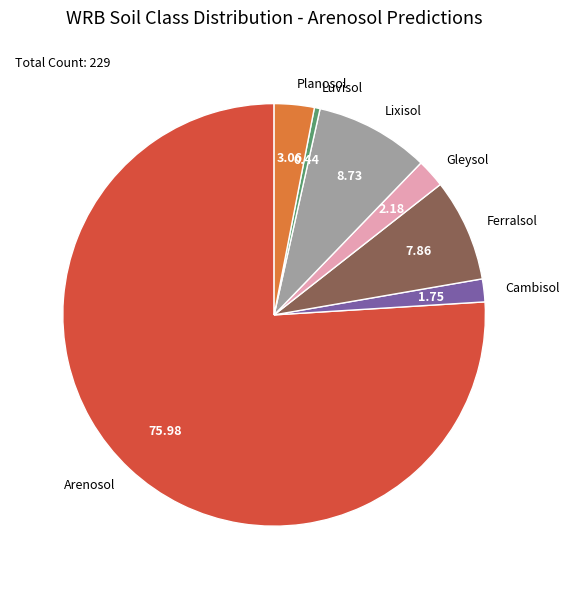

Which has a higher value, Arenosol or Gleysol?

Arenosol